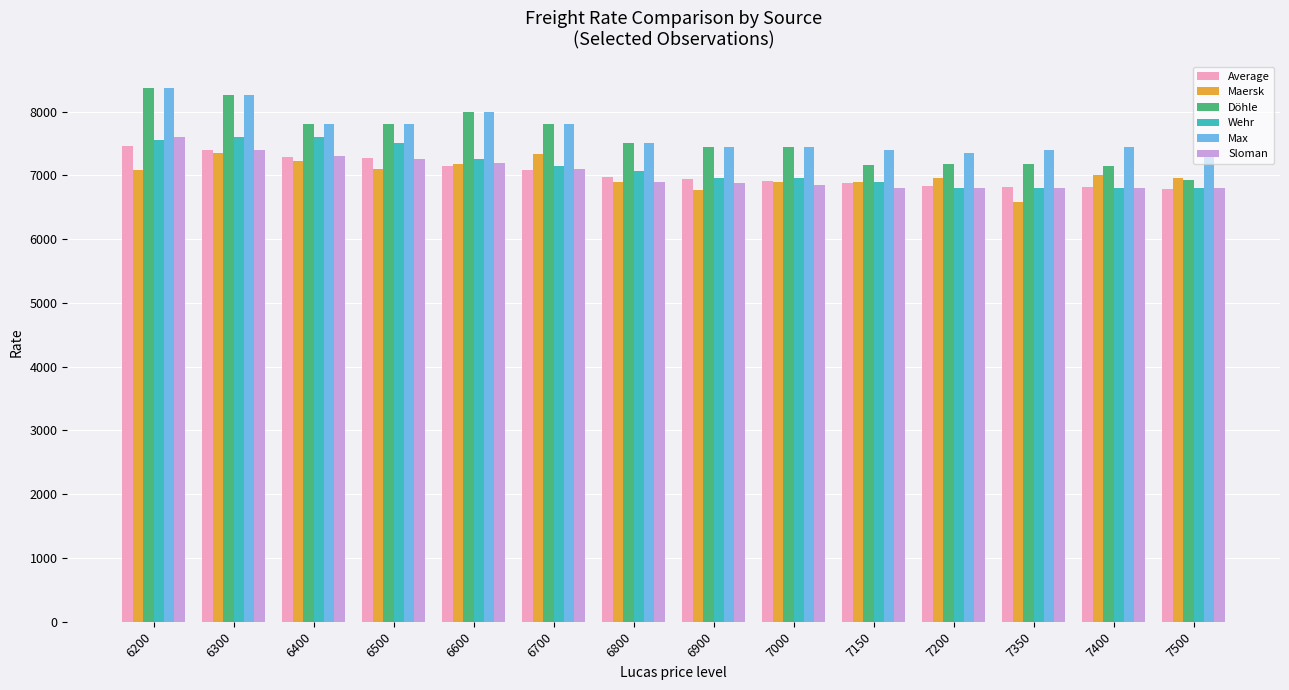

True or false: Max has a value of 7400 at 7500.

True